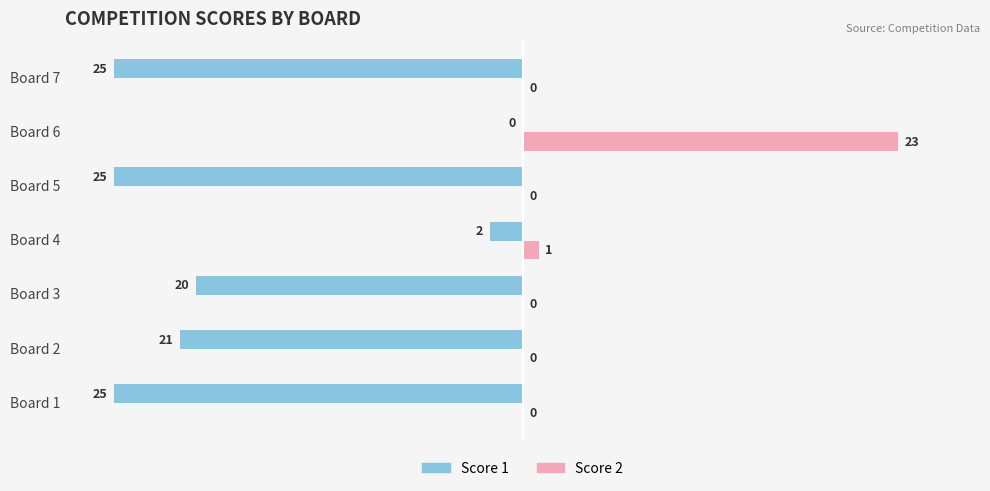

Read the Score 1 value at Board 2, to the nearest 5.

-20